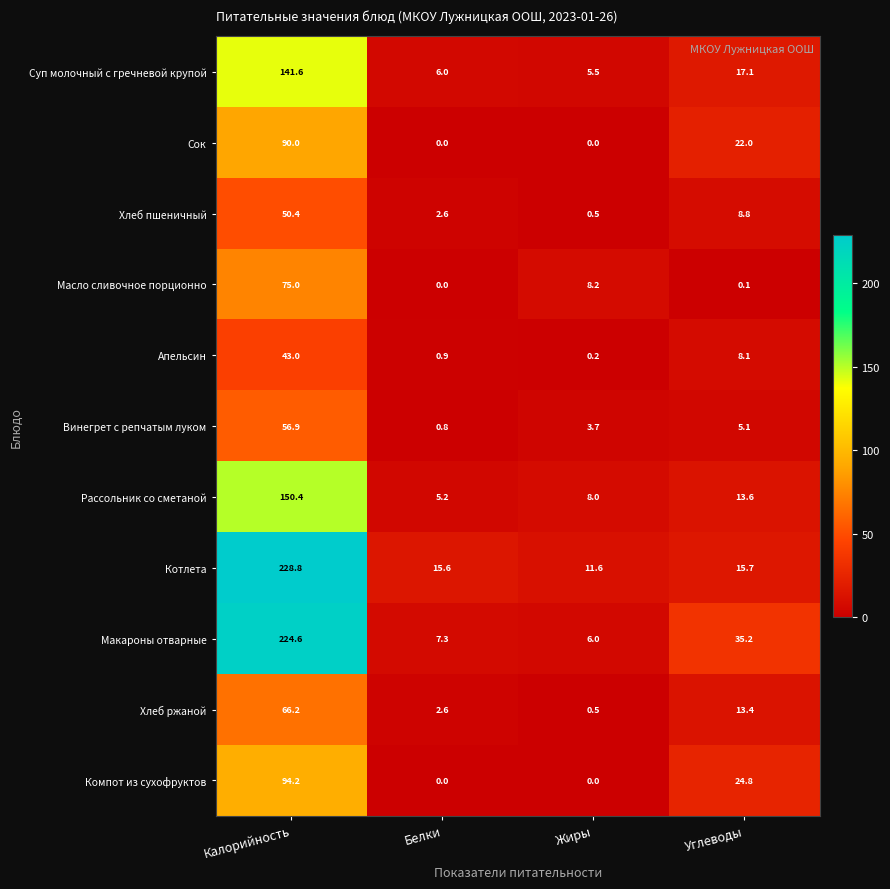

At which category is the sum across all series the highest?

Калорийность